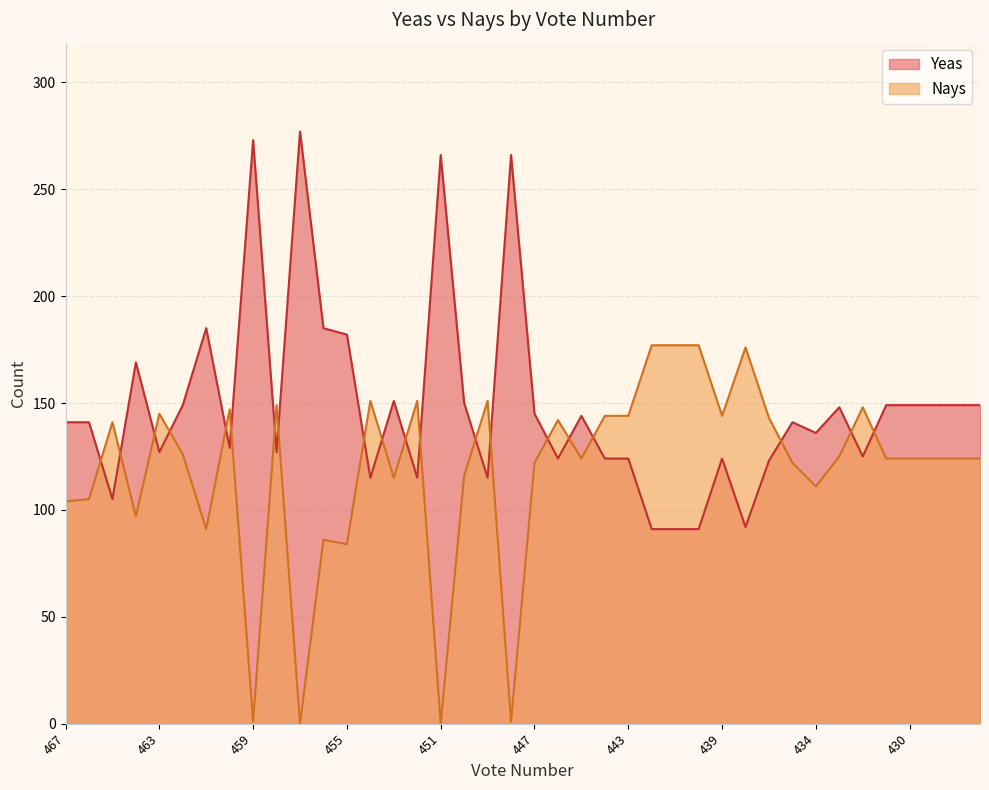

How many intersections are there between Yeas and Nays?

20